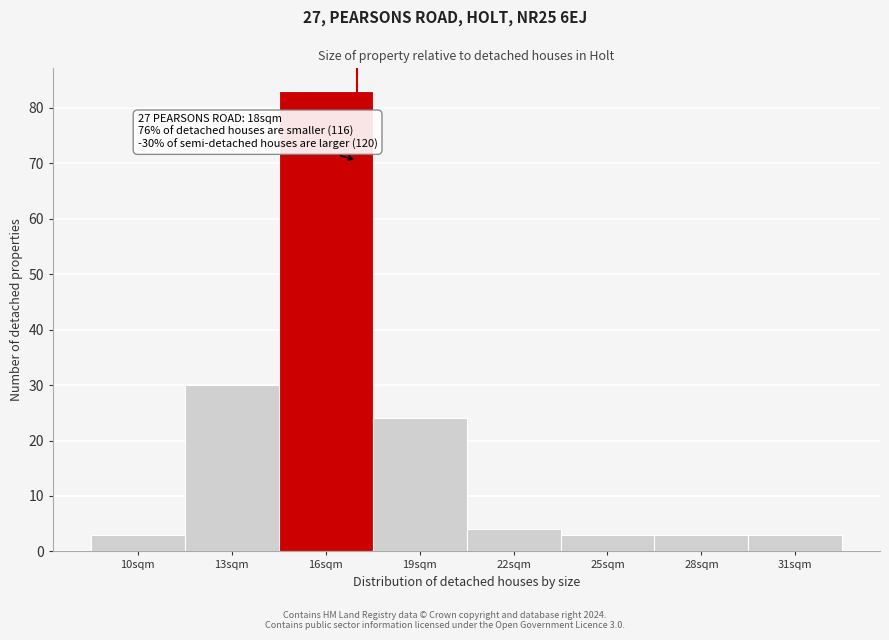

Reading left to right, list all the values displayed in this chart.

3	30	83	24	4	3	3	3